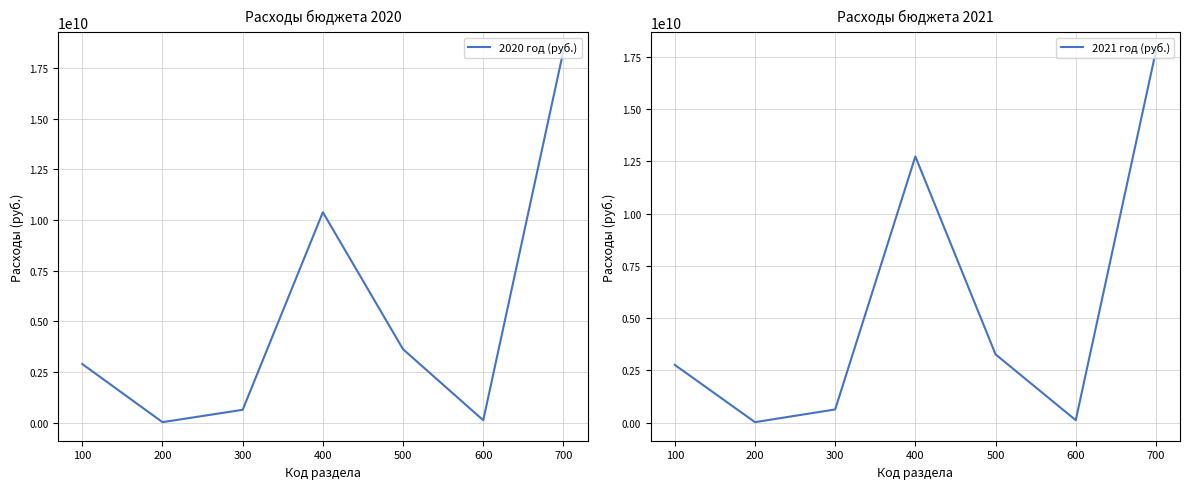

What is the difference between the highest and lowest values at 200?

476600